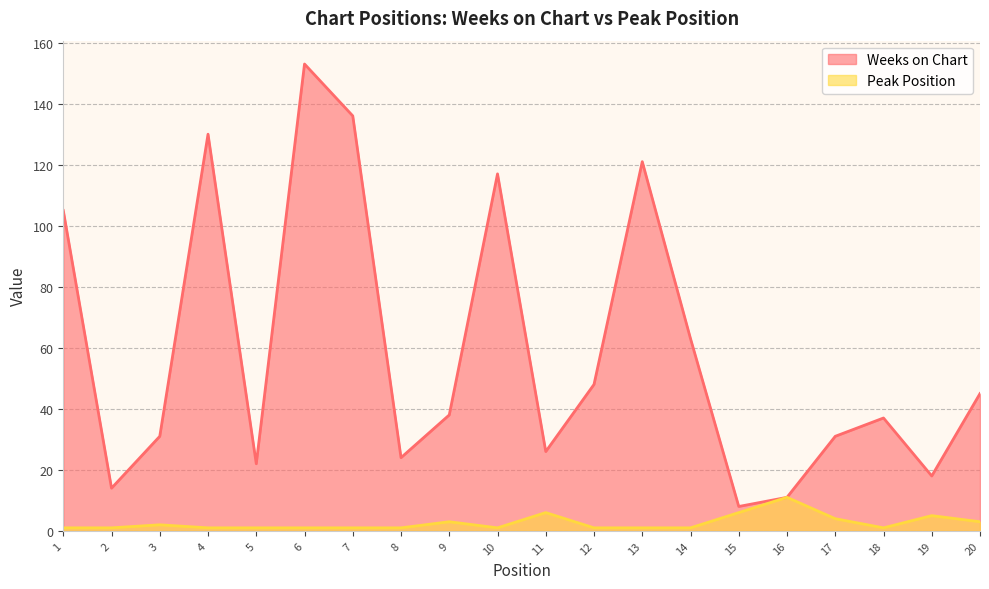

True or false: Weeks on Chart and Peak Position cross at least once.

False